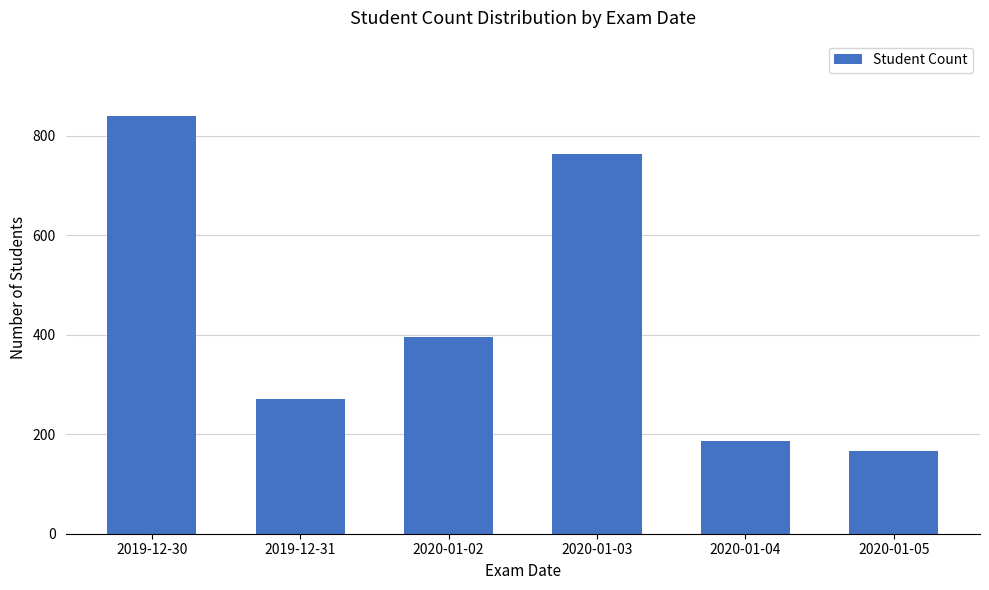

What is the change in value from 2020-01-02 to 2020-01-05?

-229